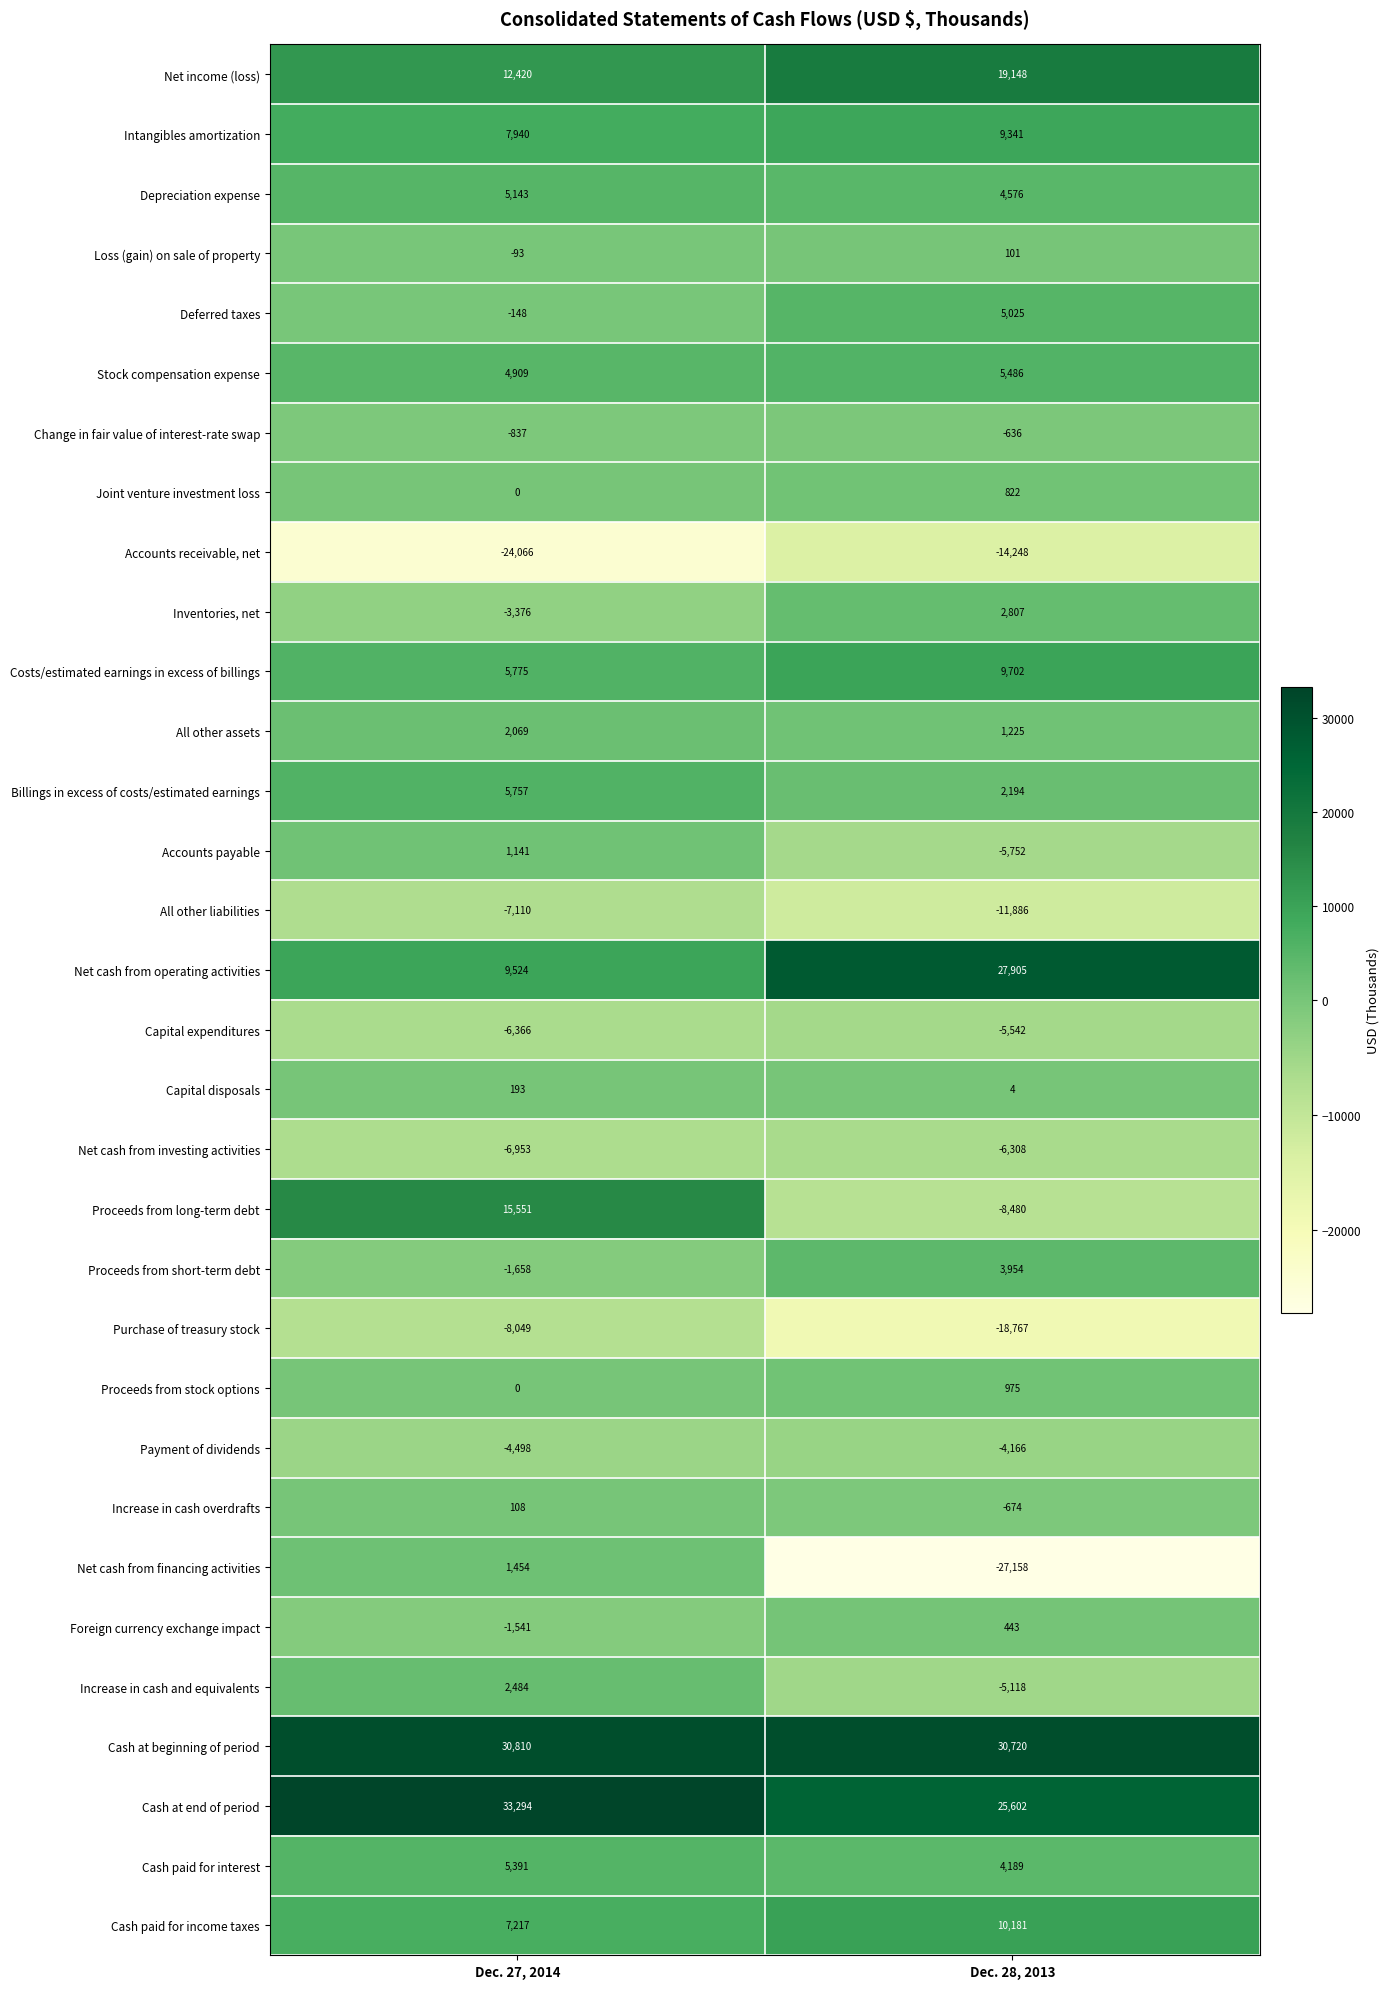

What is the difference between the Proceeds from long-term debt values at Dec. 27, 2014 and Dec. 28, 2013?

24031